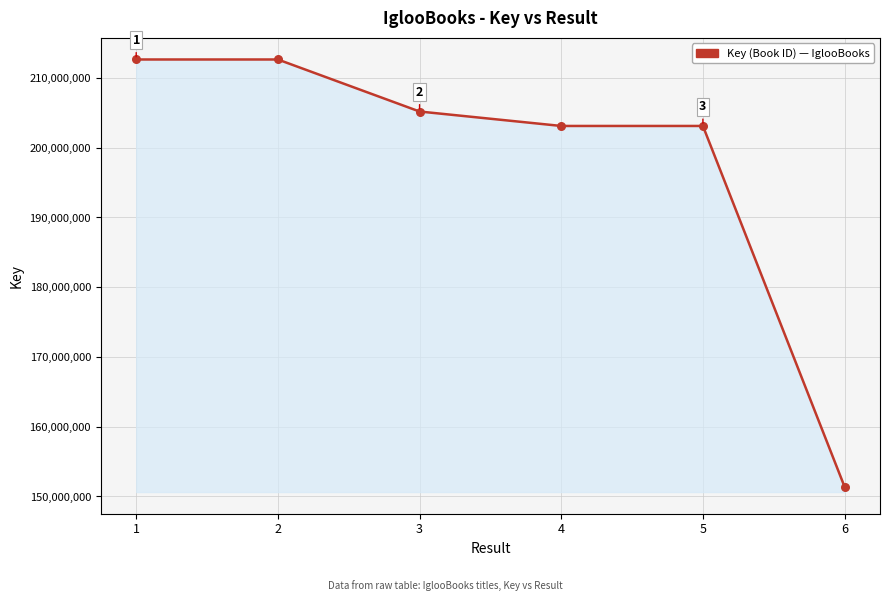

Between 4 and 3, which is larger?

3